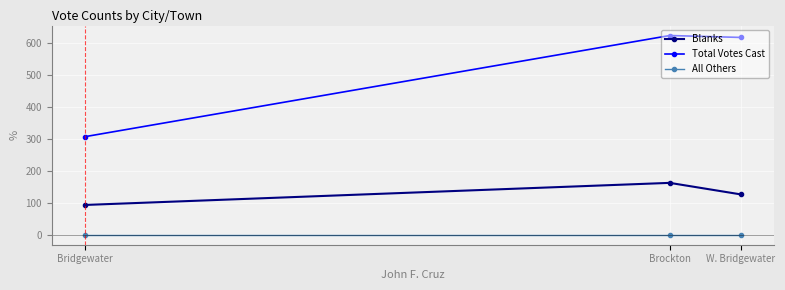

True or false: Blanks has a value of 167 at Bridgewater.

False